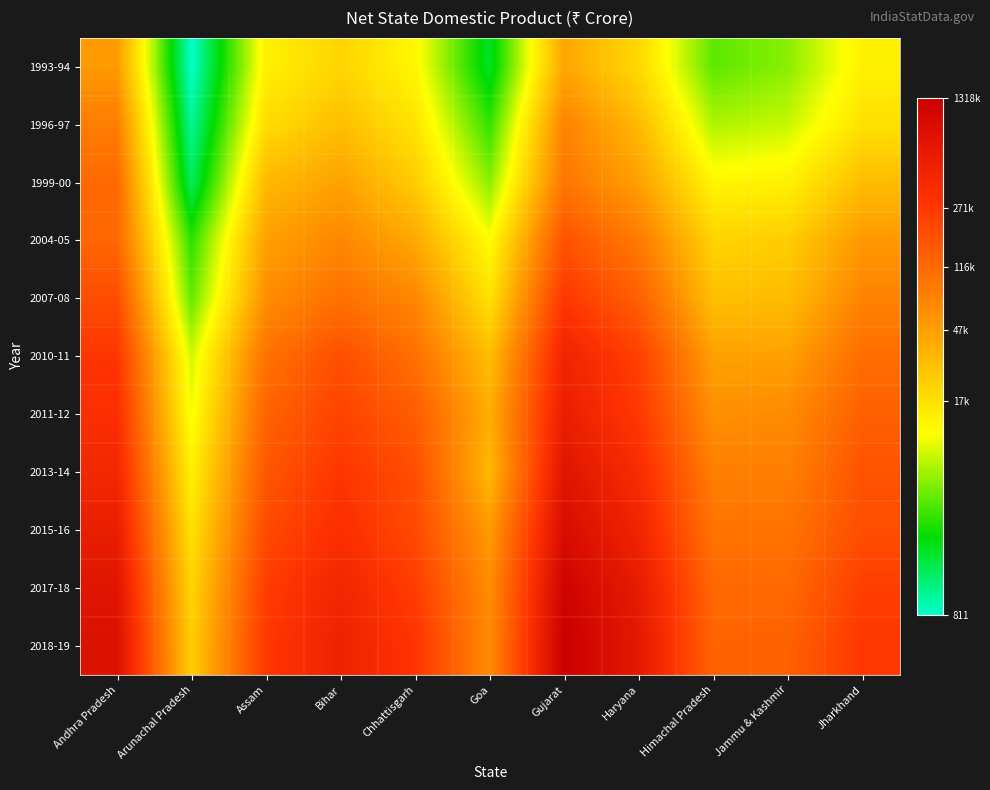

At how many categories does at least one series exceed 7?

11